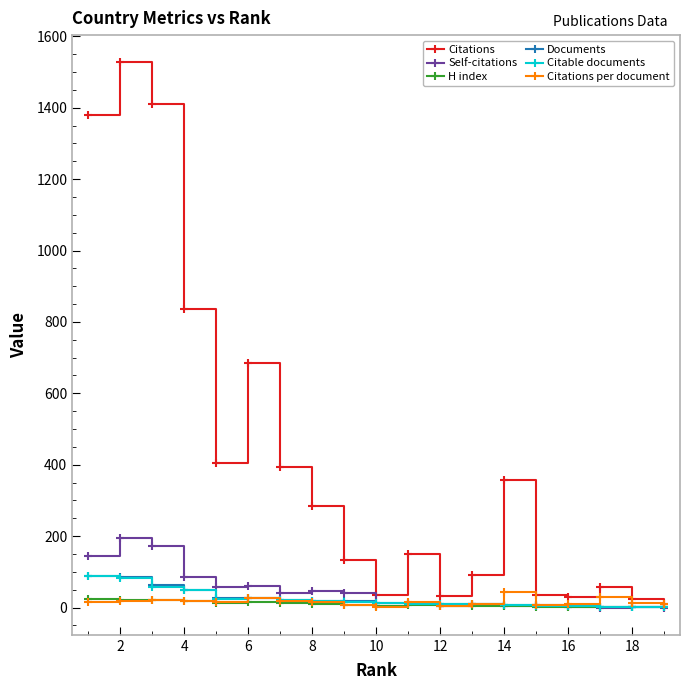

Which series has the largest total across all categories?

Citations